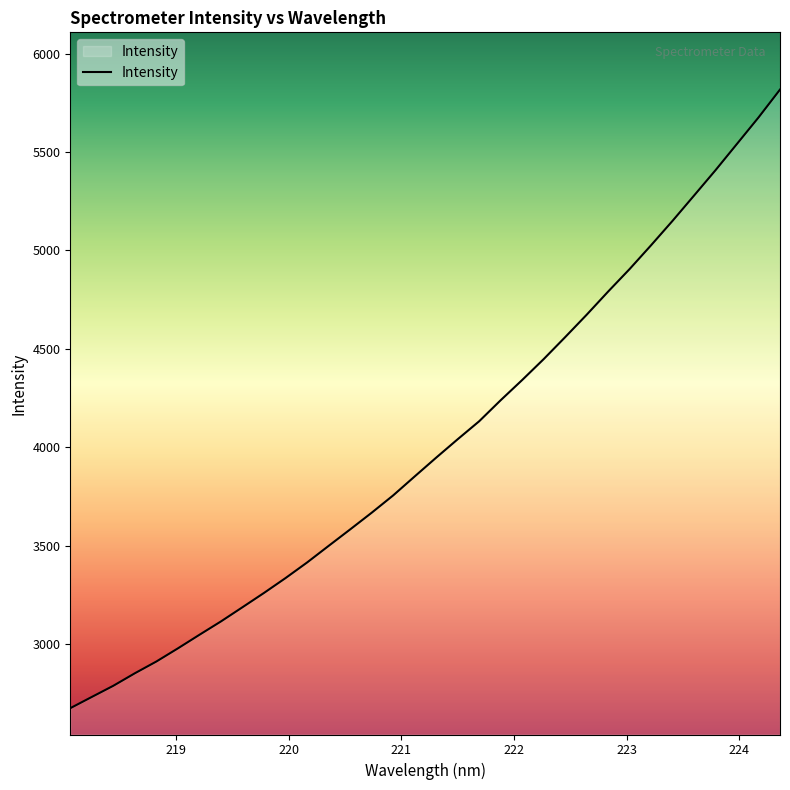

What is the sum of all values?

136619.7